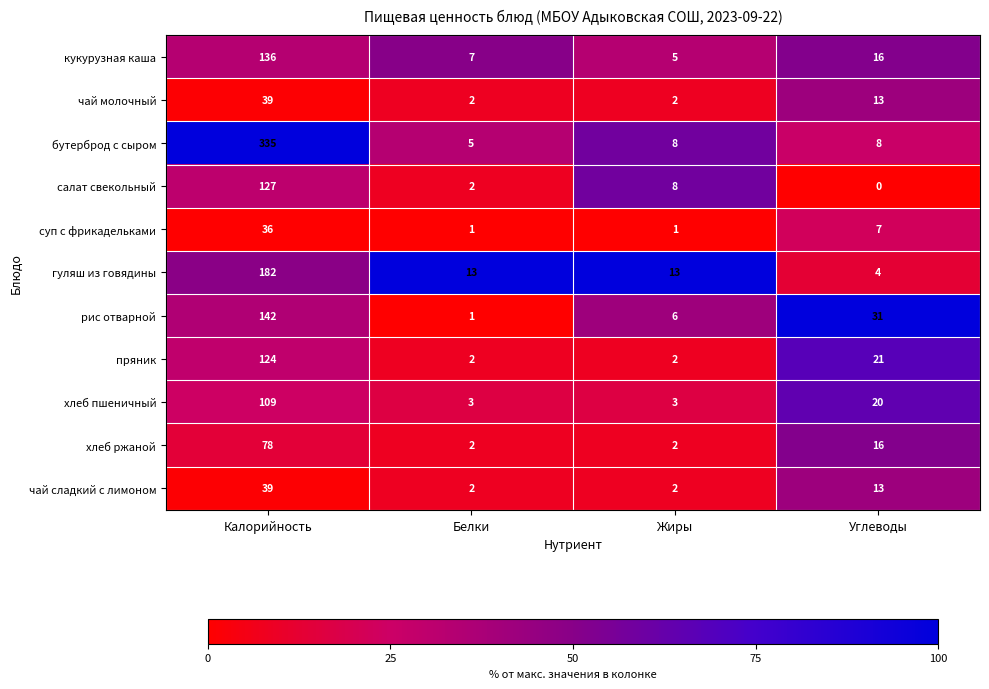

How many distinct data groups are displayed?

11